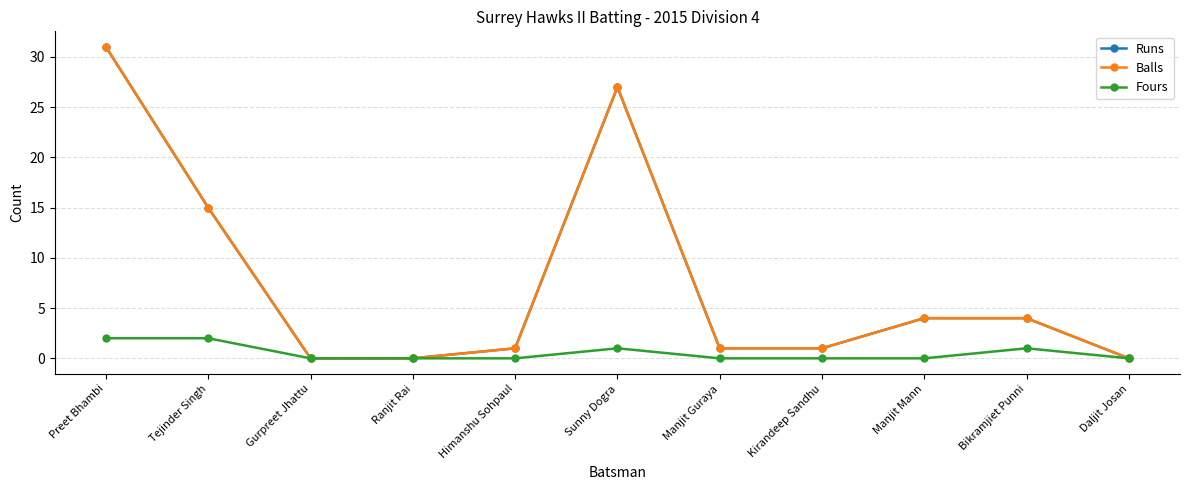

At which category does Fours reach its first local peak?

Sunny Dogra